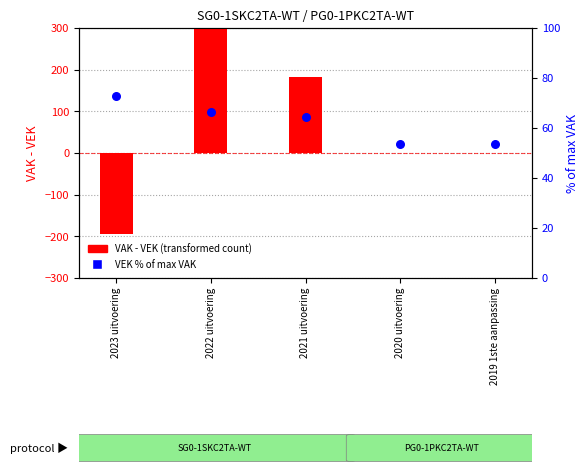

Which series has the widest spread of Y values?

VAK - VEK (transformed count)